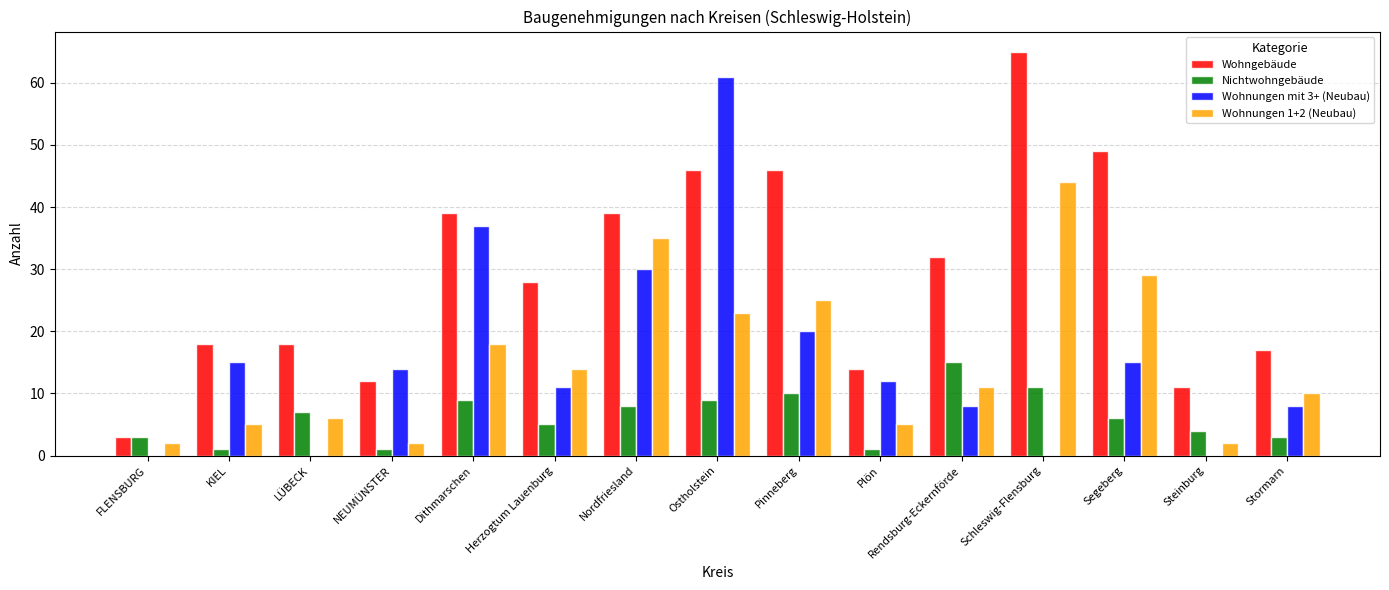

Are the bars grouped side by side (vs. stacked)?

Yes